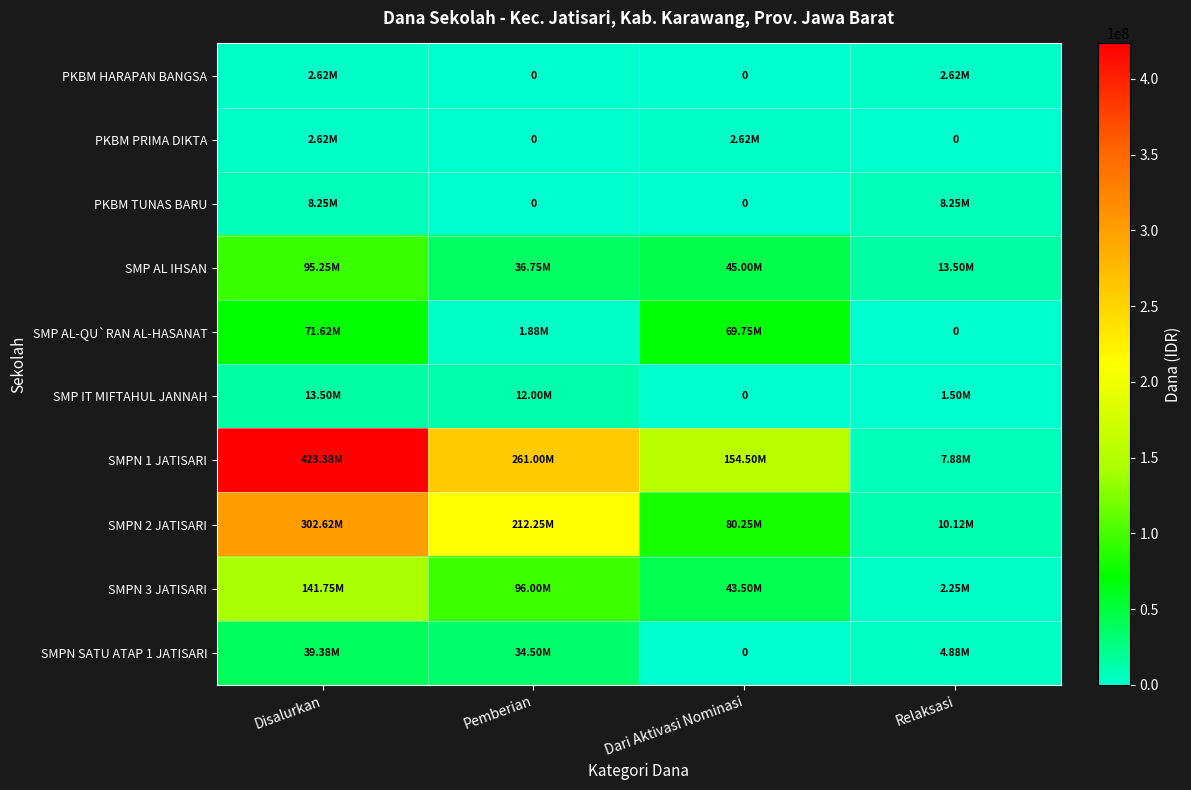

What is the greatest value displayed?

423375000